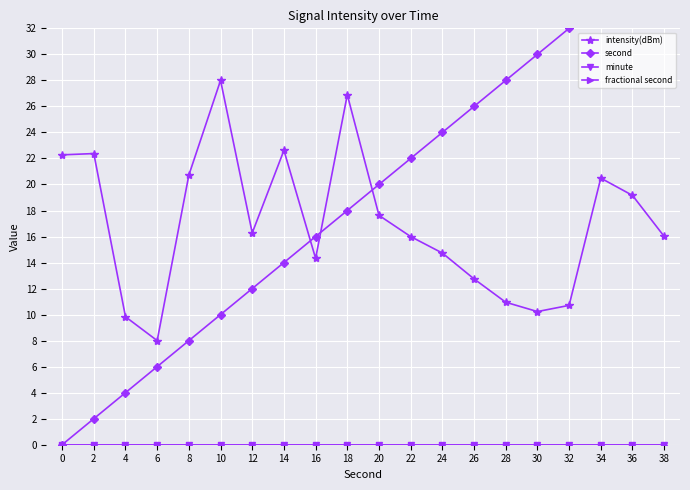

Which has a higher value, 20 or 38?

20